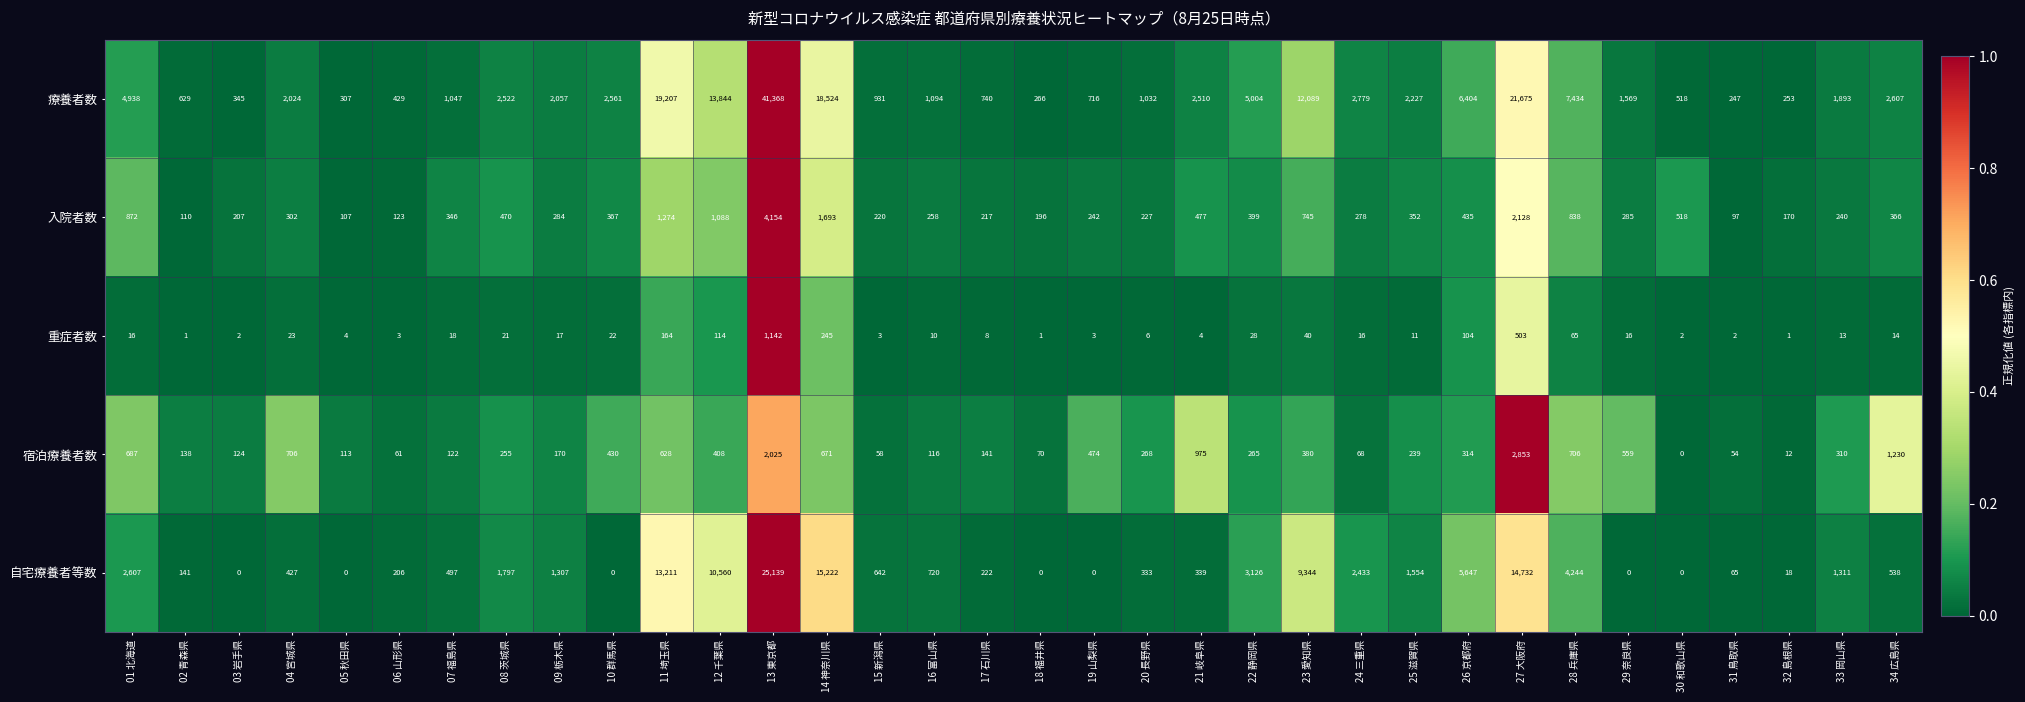

True or false: 宿泊療養者数 has a value of 247 at 12 千葉県.

False